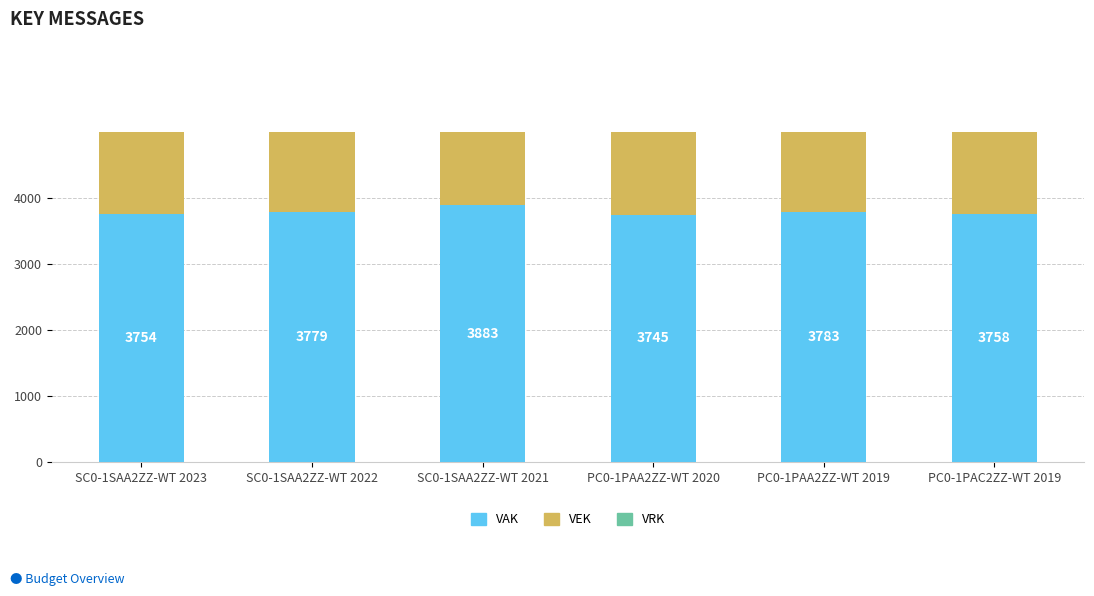

The VAK series shows 5567 at SC0-1SAA2ZZ-WT 2022. True or false?

False